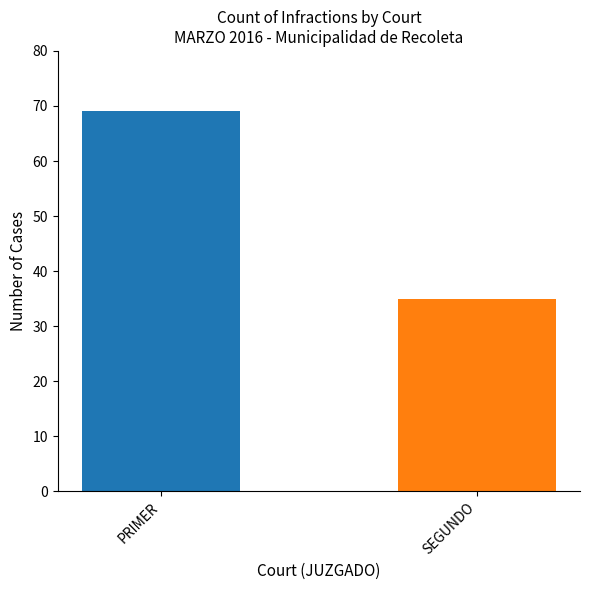

How many bars are there in total?

2